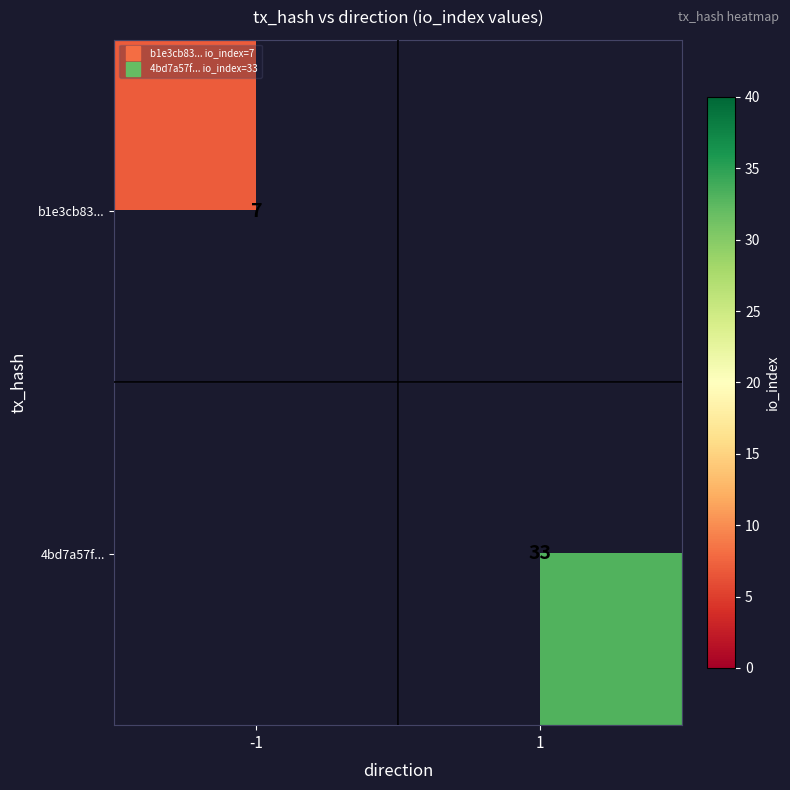

Which label corresponds to the smallest value in the chart?

-1